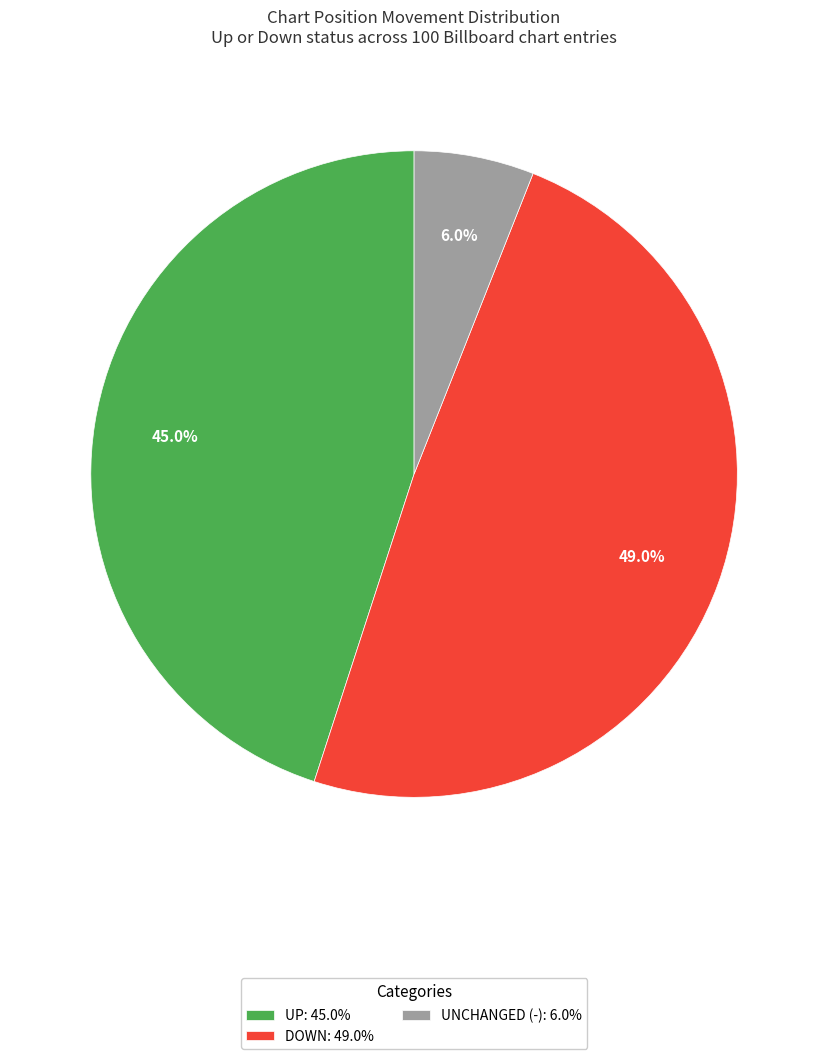

Rank the categories by value from lowest to highest.

UNCHANGED (-): 6.0%, UP: 45.0%, DOWN: 49.0%